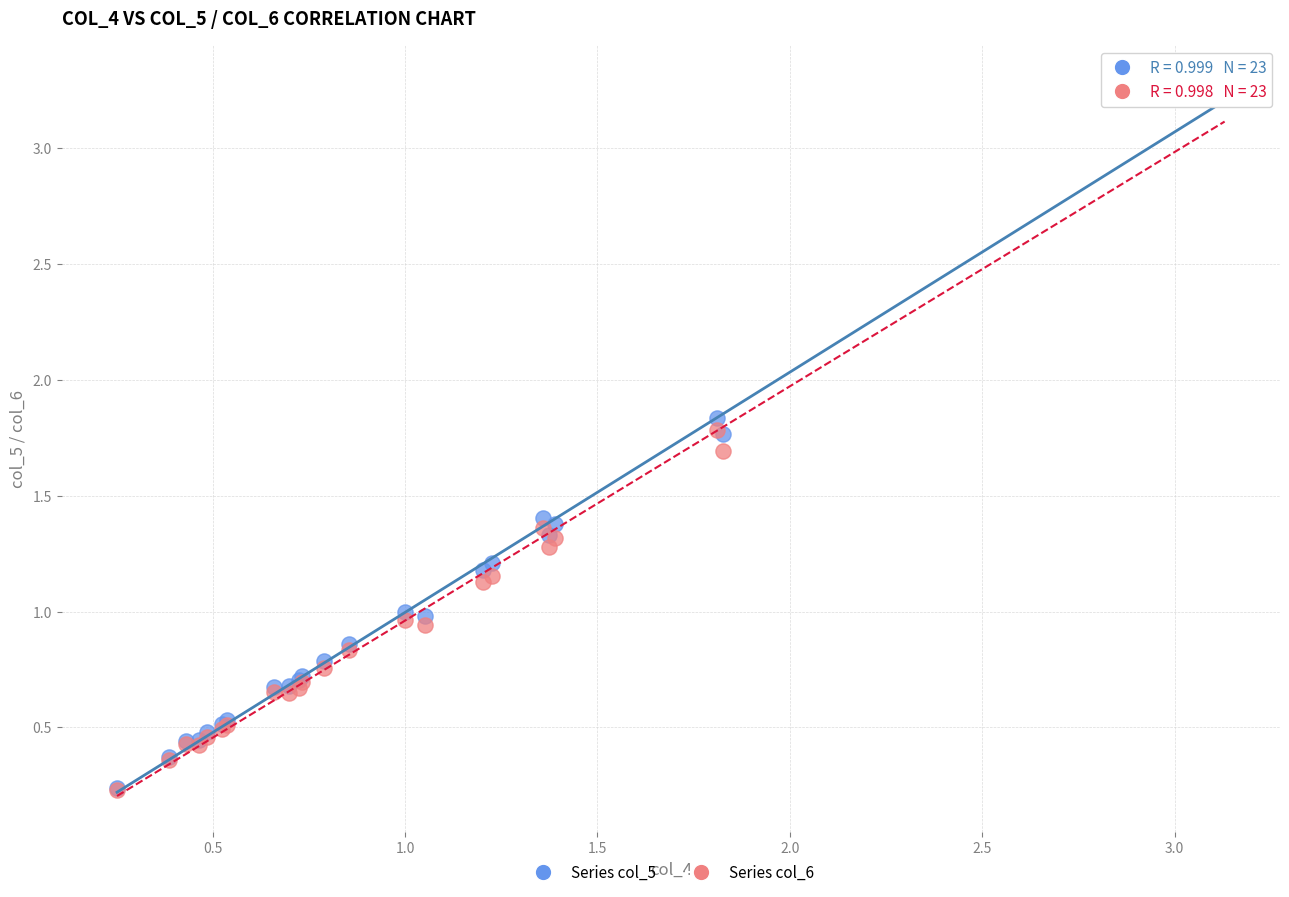

What are all the series names shown in the legend?

Series col_5, Series col_6